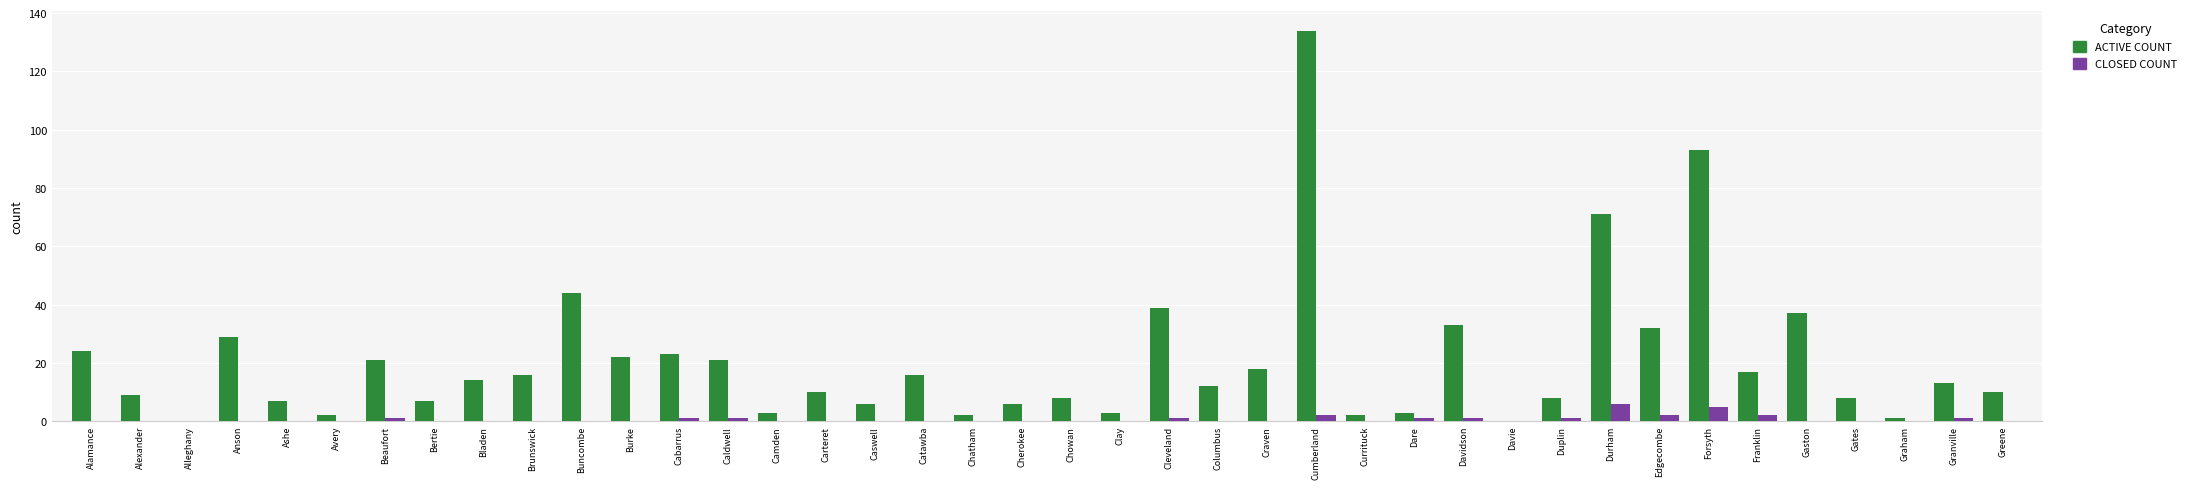

What is the greatest value displayed?

134